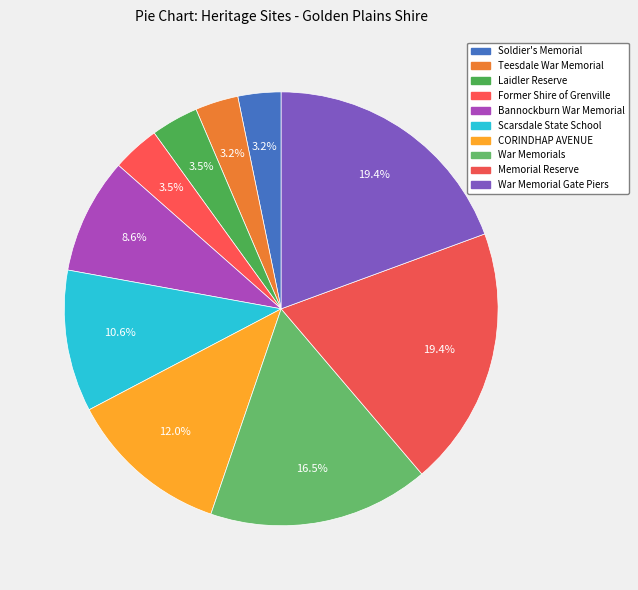

How many segments does this pie chart have?

10